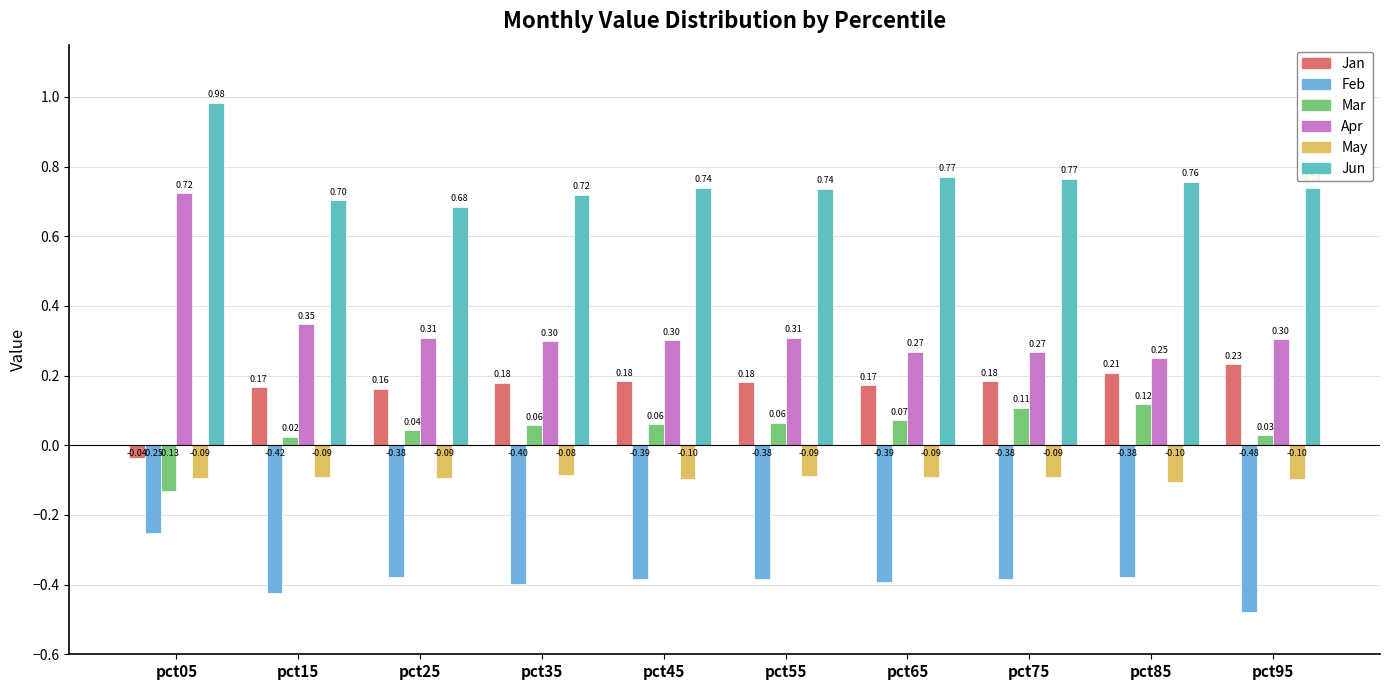

How many bars are there in each group?

6